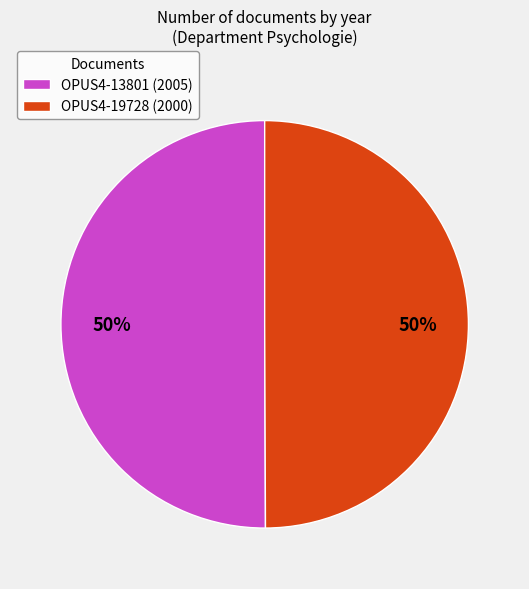

To the nearest percent, what percentage of the pie is OPUS4-19728 (2000)?

50%